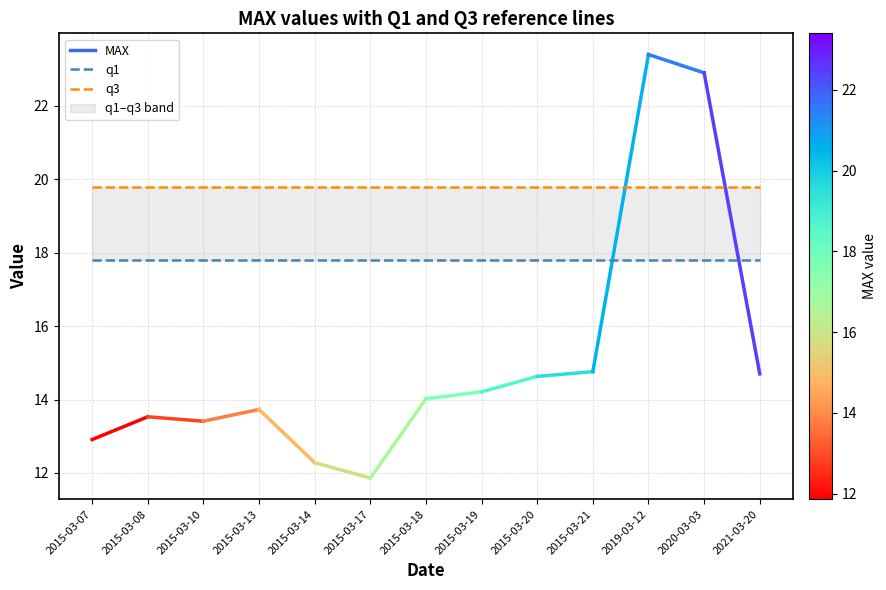

True or false: q3 has more than 0 points higher than both neighbors.

False